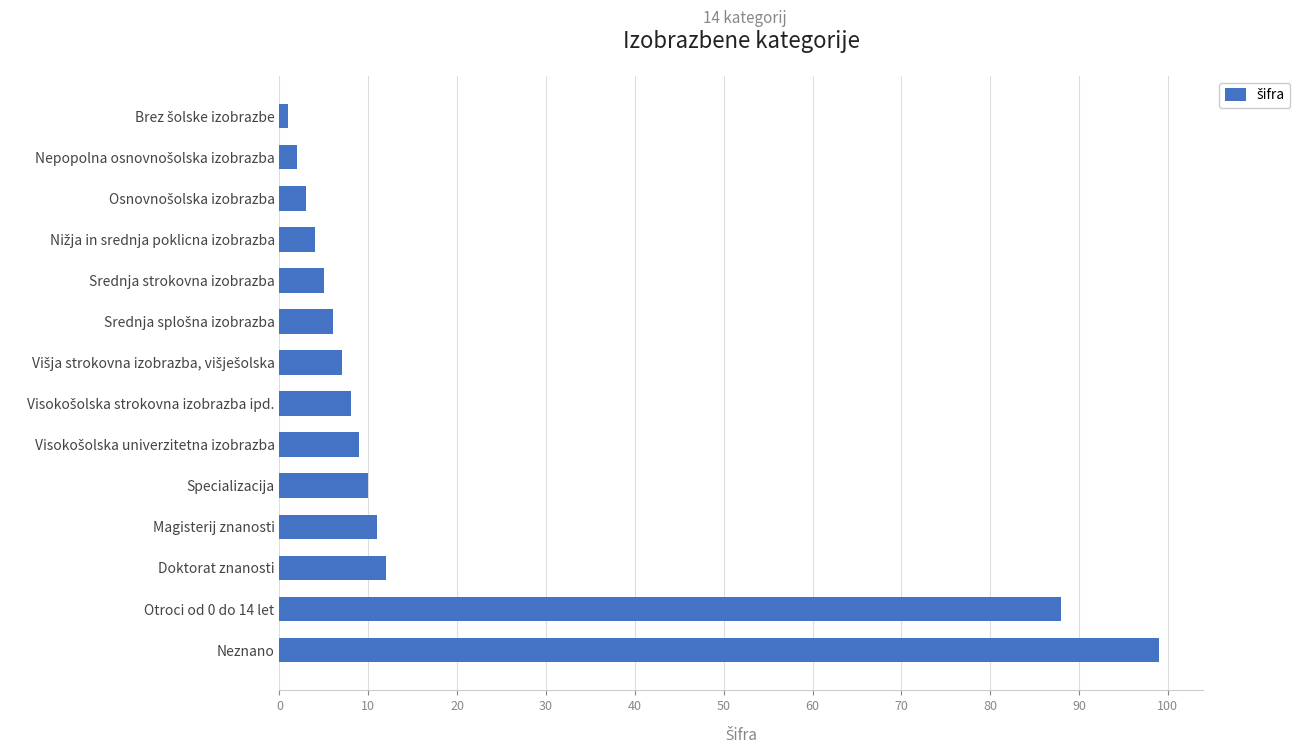

What is the difference between the maximum and minimum values?

98